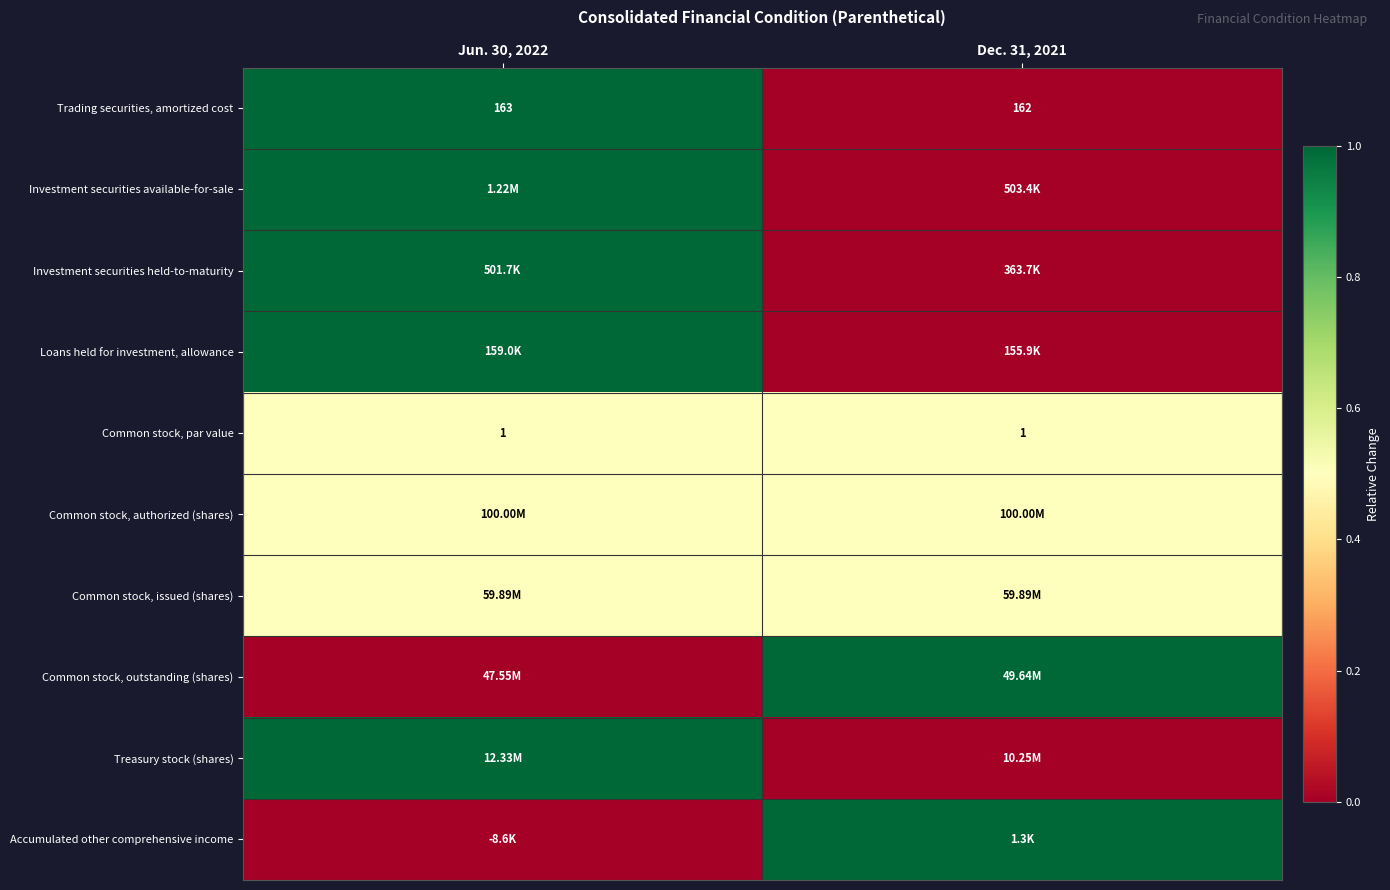

At how many categories does at least one series exceed 0?

2